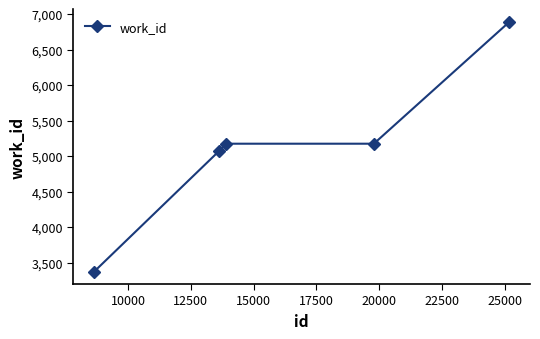

Reading left to right, what are all the values shown in this chart?

3375	5070	5175	5175	6889